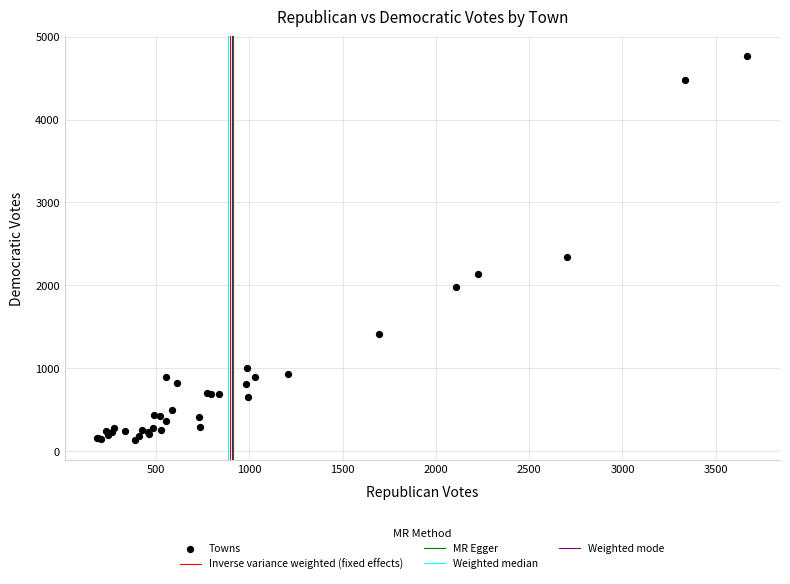

What Y value in the scatter plot is closest to 2449?

2346